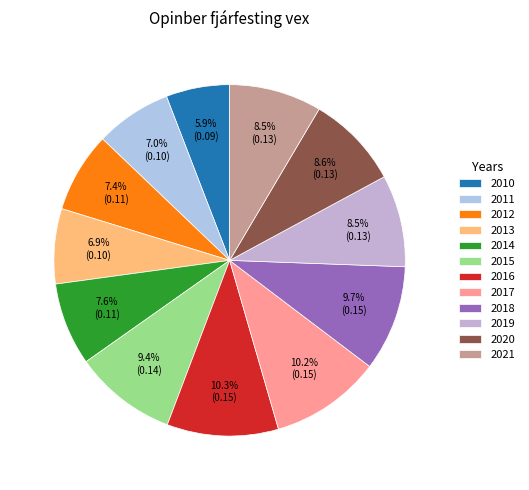

What percentage is the 2010 slice, to the nearest percent?

6%